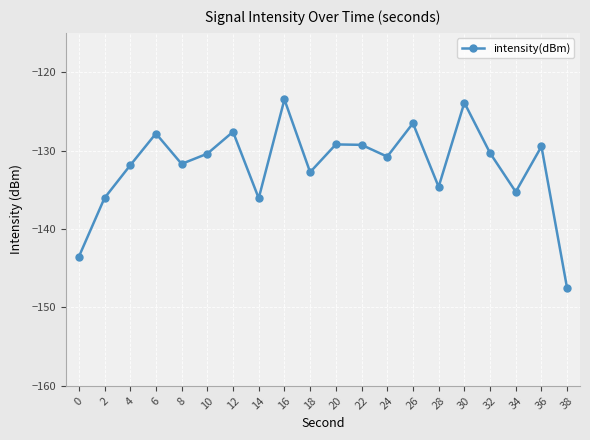

How many lines are shown in the chart?

1